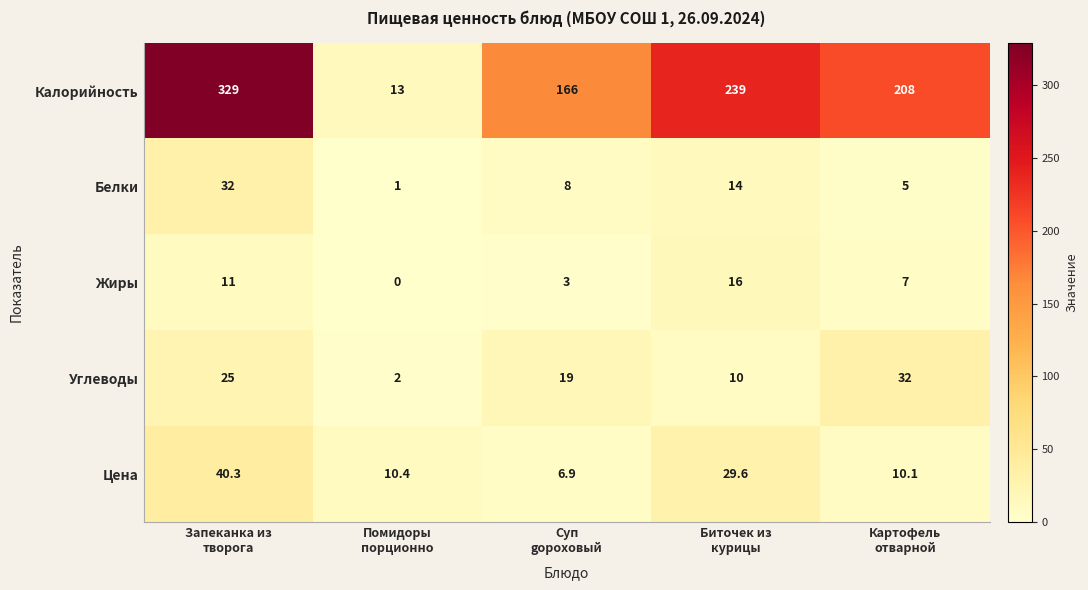

Which series has the largest range (max minus min)?

Калорийность